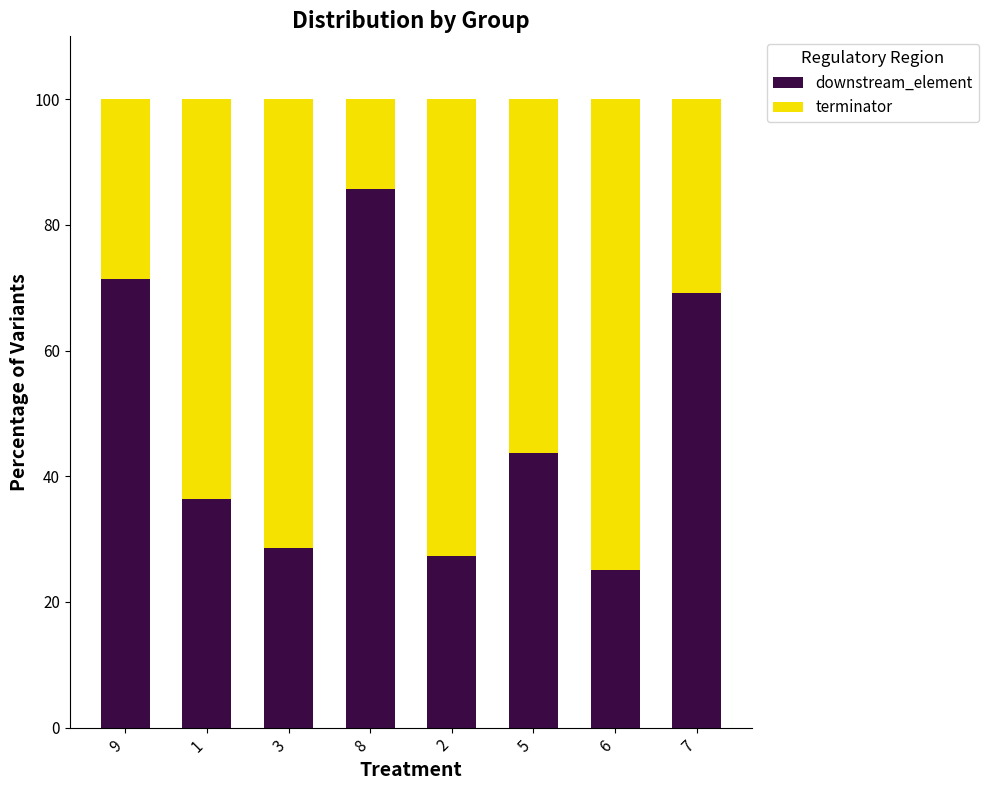

What is the total value across all series at 6?

100.0